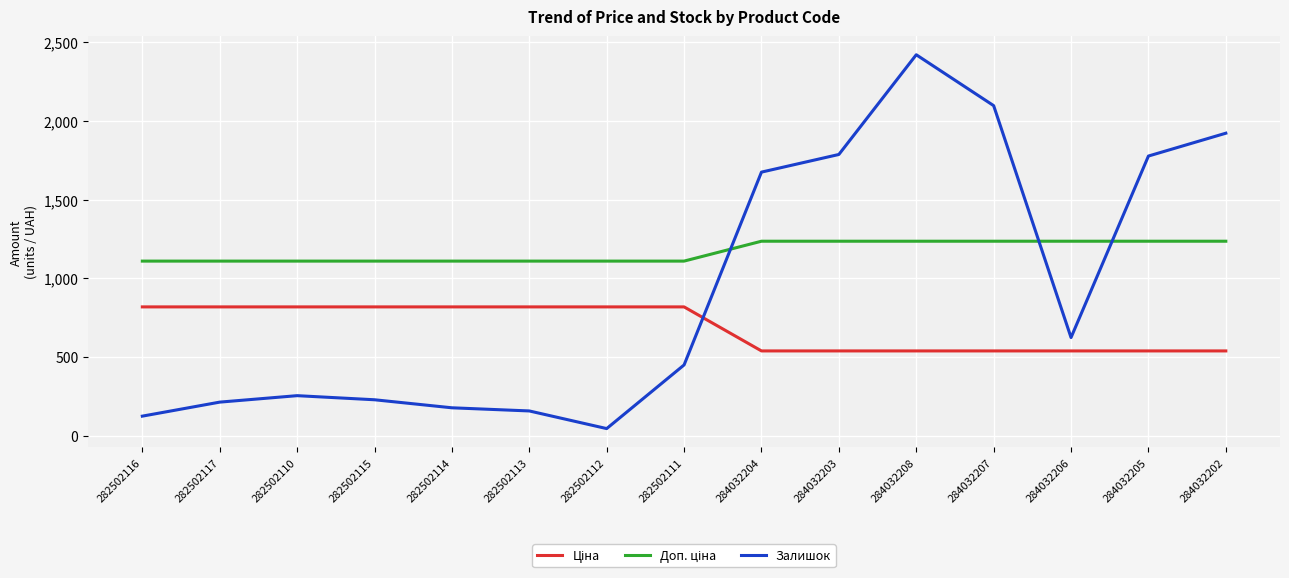

True or false: Залишок has more than 1 points higher than both neighbors.

True